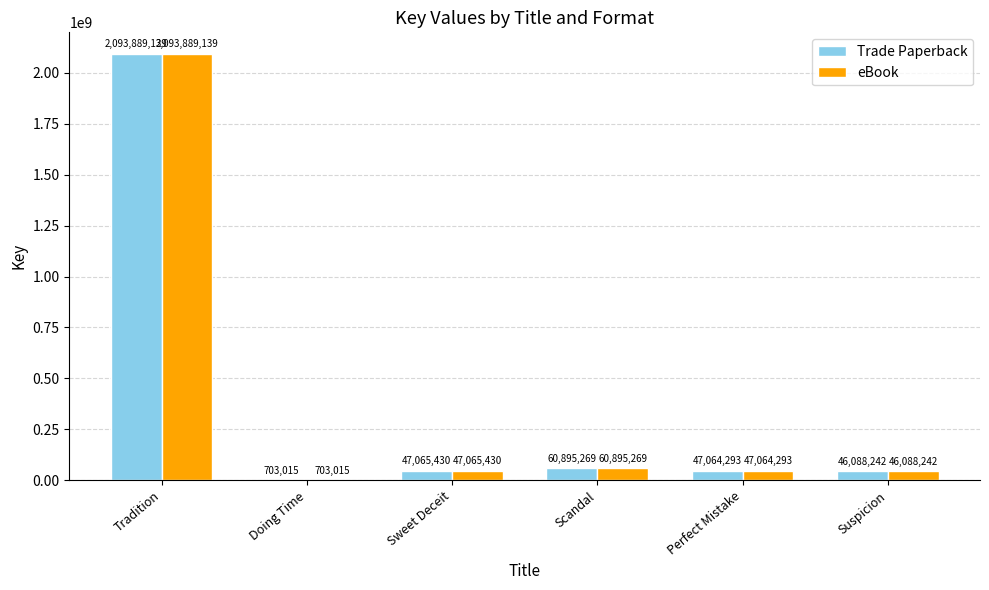

How many series are shown in this chart?

2